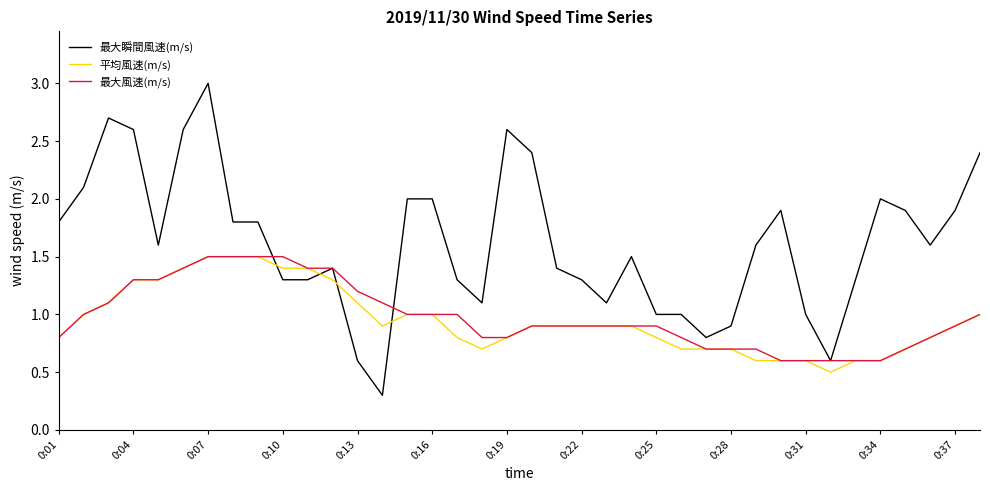

Which series has the largest total across all categories?

最大瞬間風速(m/s)